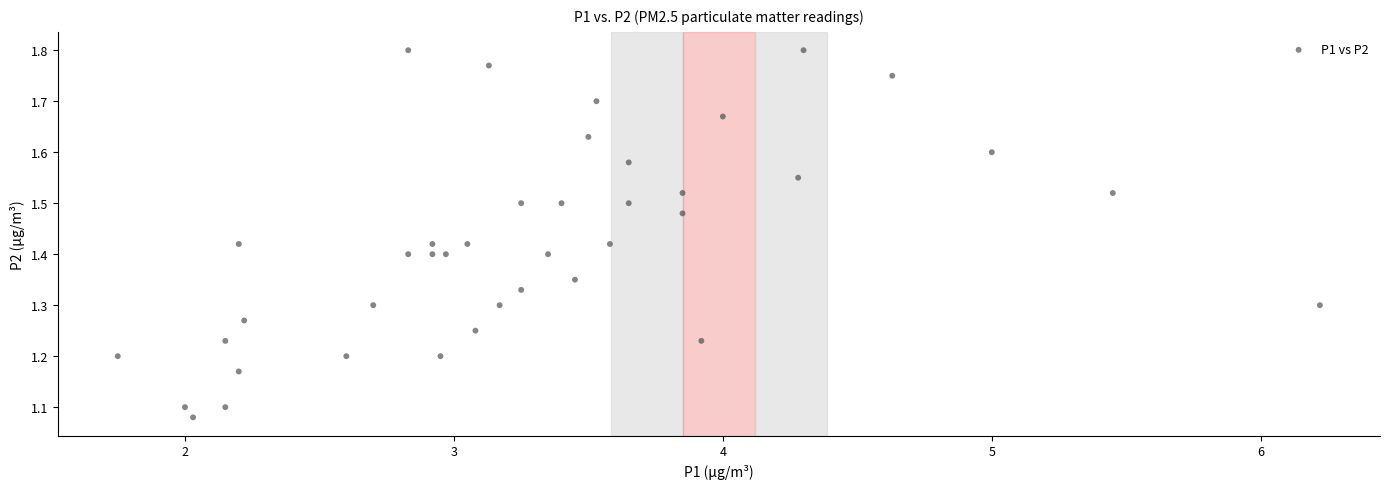

What is the range of X values (max minus min)?

4.5